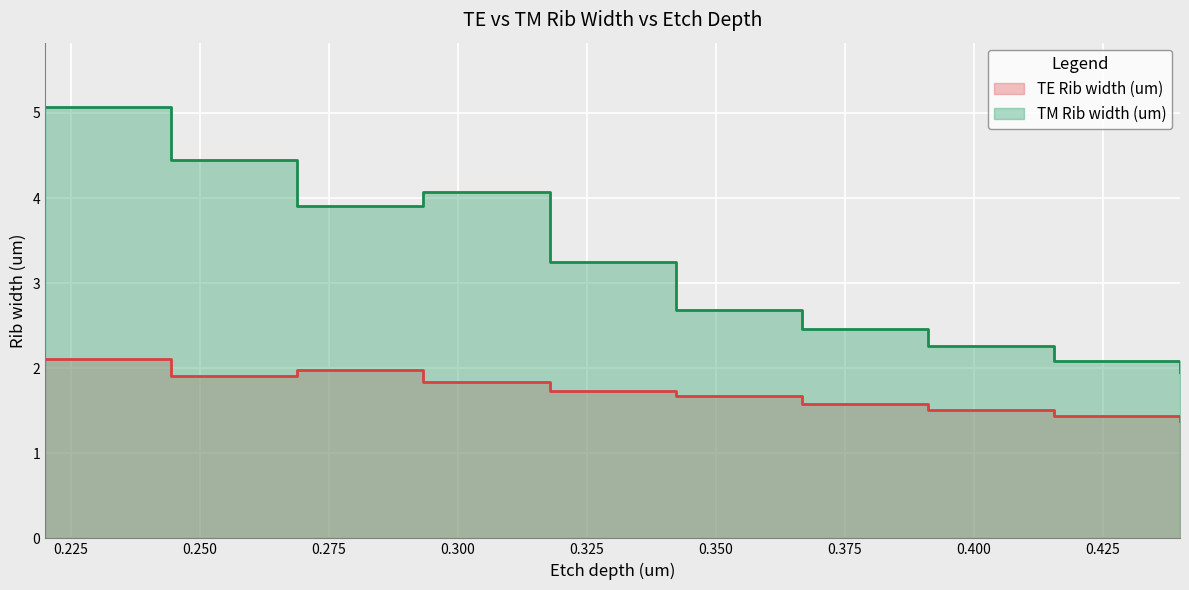

What position from the right is 0.26889?

8